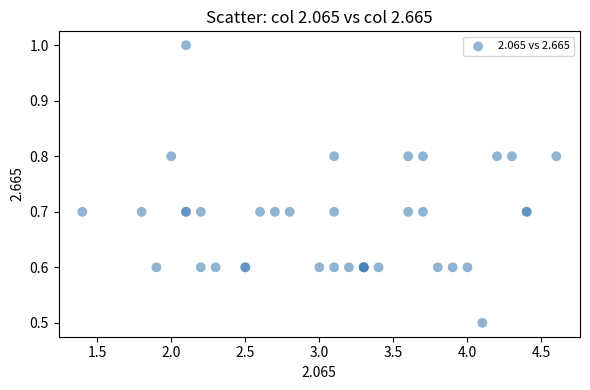

What Y value in the scatter plot is closest to 0?

0.5